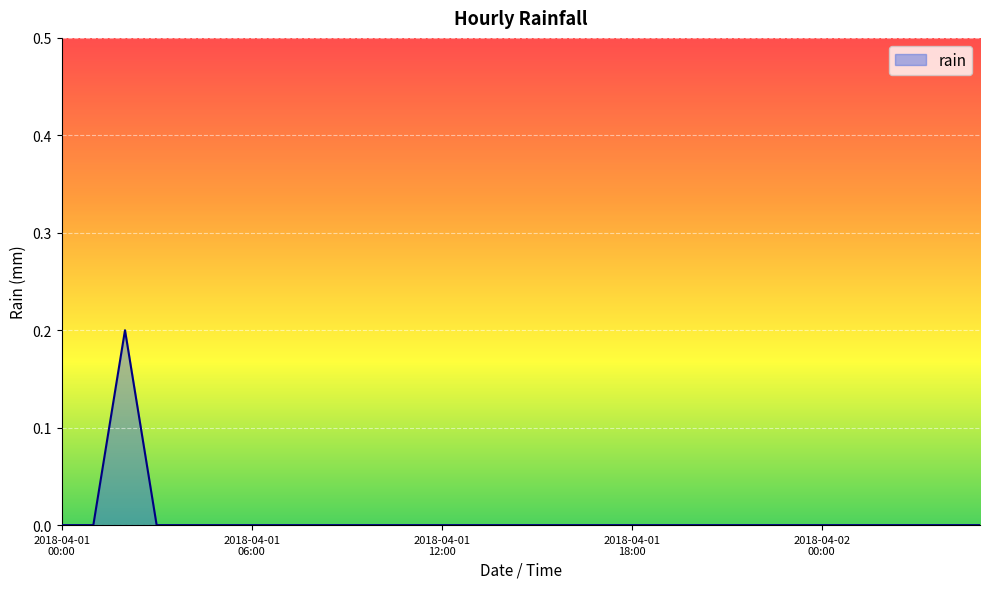

Reading left to right, list all the values displayed in this chart.

0.0	0.0	0.2	0.0	0.0	0.0	0.0	0.0	0.0	0.0	0.0	0.0	0.0	0.0	0.0	0.0	0.0	0.0	0.0	0.0	0.0	0.0	0.0	0.0	0.0	0.0	0.0	0.0	0.0	0.0